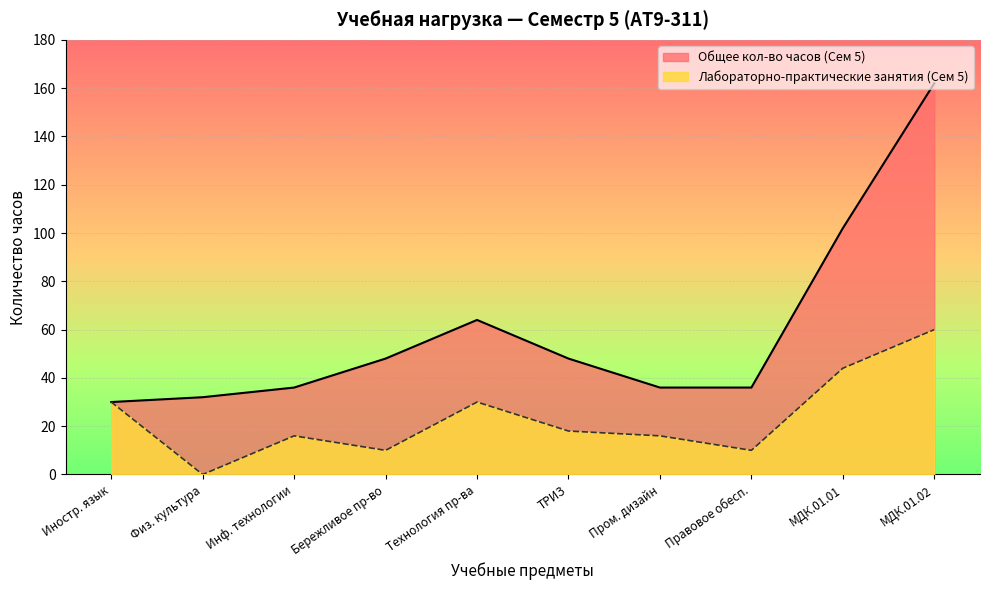

What is the difference between the maximum and minimum values in the Лабораторно-практические занятия (Сем 5) series?

60